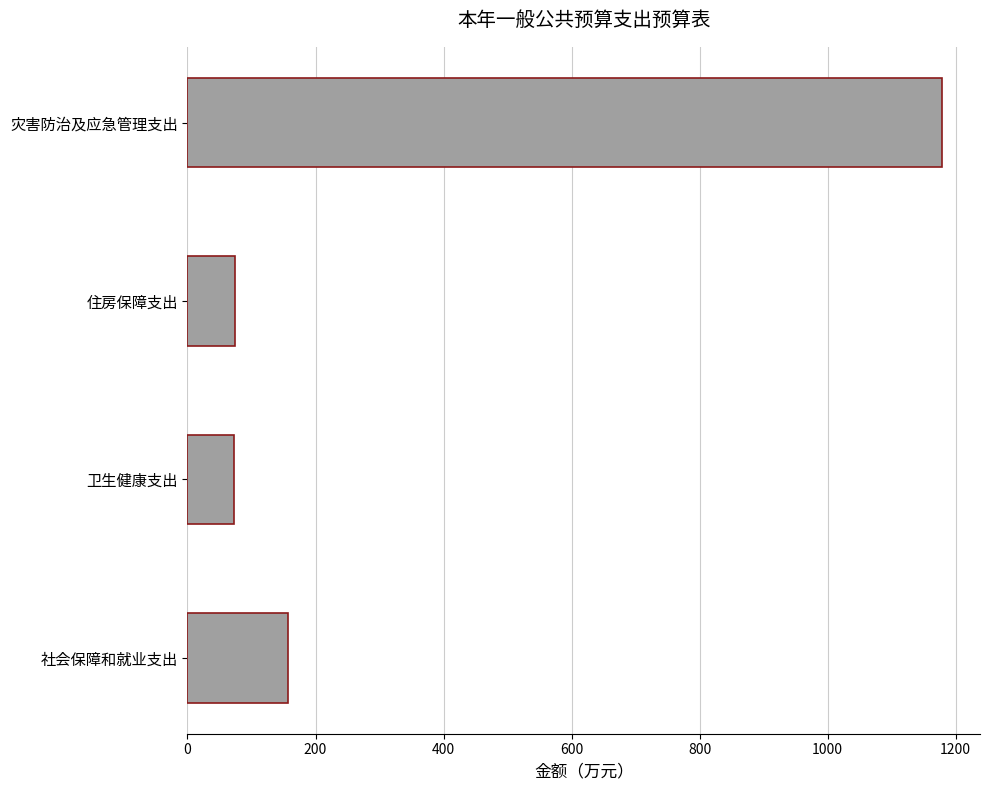

Is it true that the value at 灾害防治及应急管理支出 is 1179.0?

True